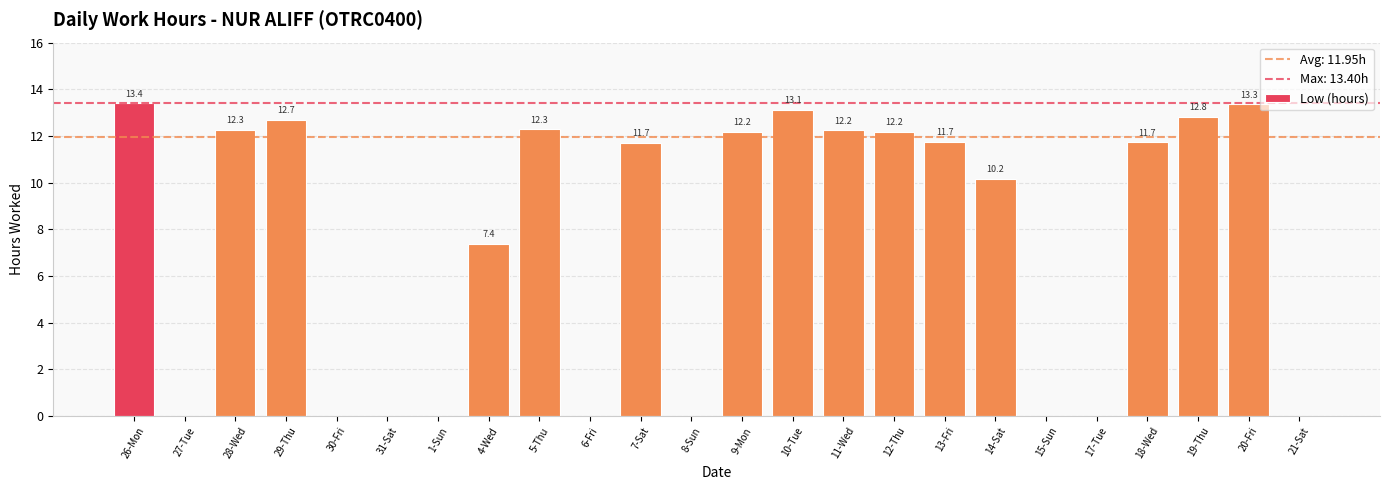

The value at 19-Thu is 20.3. True or false?

False